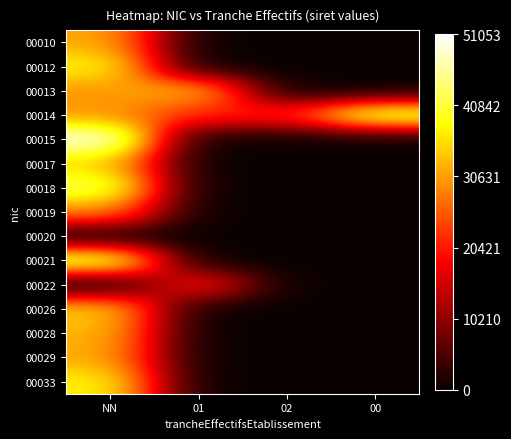

Reading left to right, extract all data points from this chart.

00010: NN=0.6	01=0.0	02=0.0	00=0.0
00012: NN=0.7	01=0.0	02=0.0	00=0.0
00013: NN=0.6	01=0.7	02=0.0	00=0.0
00014: NN=0.6	01=0.4	02=0.4	00=0.9
00015: NN=1.0	01=0.0	02=0.0	00=0.0
00017: NN=0.7	01=0.0	02=0.0	00=0.0
00018: NN=0.8	01=0.0	02=0.0	00=0.0
00019: NN=0.6	01=0.0	02=0.0	00=0.0
00020: NN=0.0	01=0.0	02=0.0	00=0.0
00021: NN=0.9	01=0.0	02=0.0	00=0.0
00022: NN=0.0	01=0.4	02=0.0	00=0.0
00026: NN=0.7	01=0.0	02=0.0	00=0.0
00028: NN=0.6	01=0.0	02=0.0	00=0.0
00029: NN=0.6	01=0.0	02=0.0	00=0.0
00033: NN=0.7	01=0.0	02=0.0	00=0.0